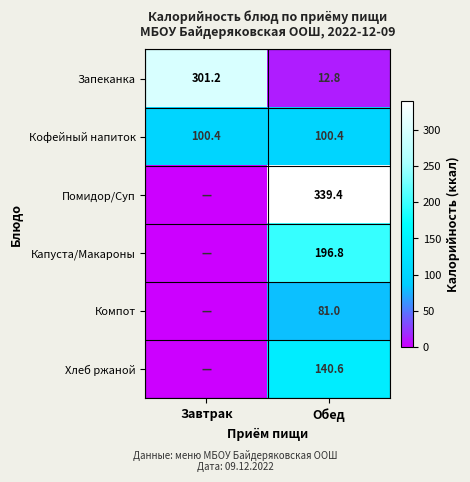

What is the difference between the maximum and minimum values in the Запеканка series?

288.4